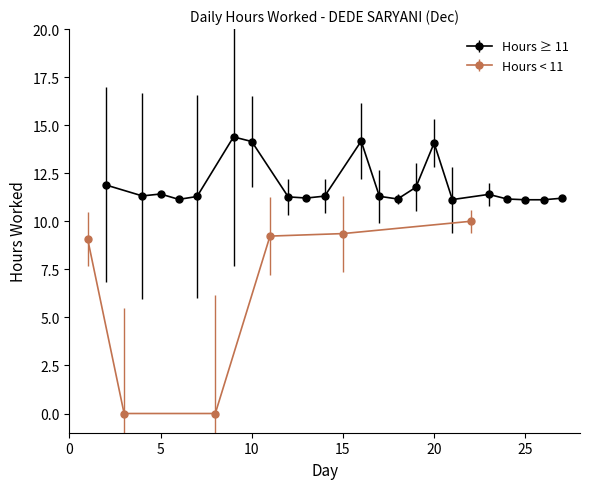

Count the number of categories in the chart.

27